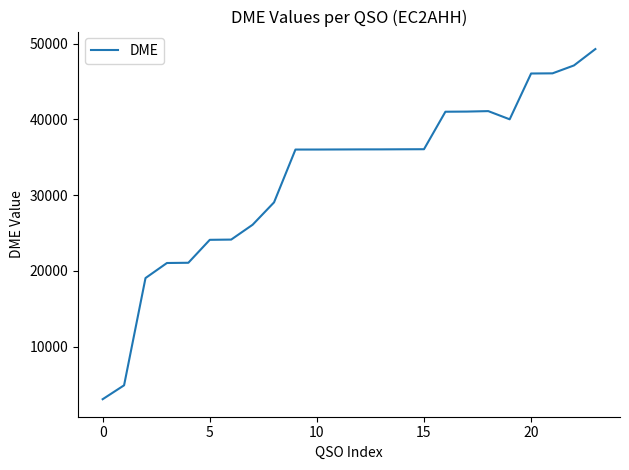

What is the difference between the maximum and minimum values?

46210